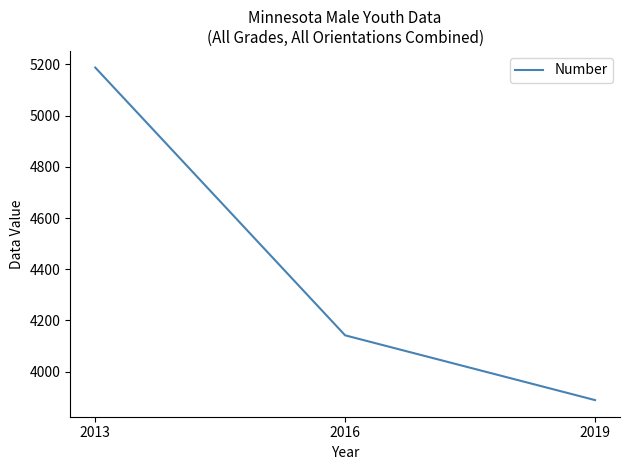

Between 2013 and 2016, which is larger?

2013